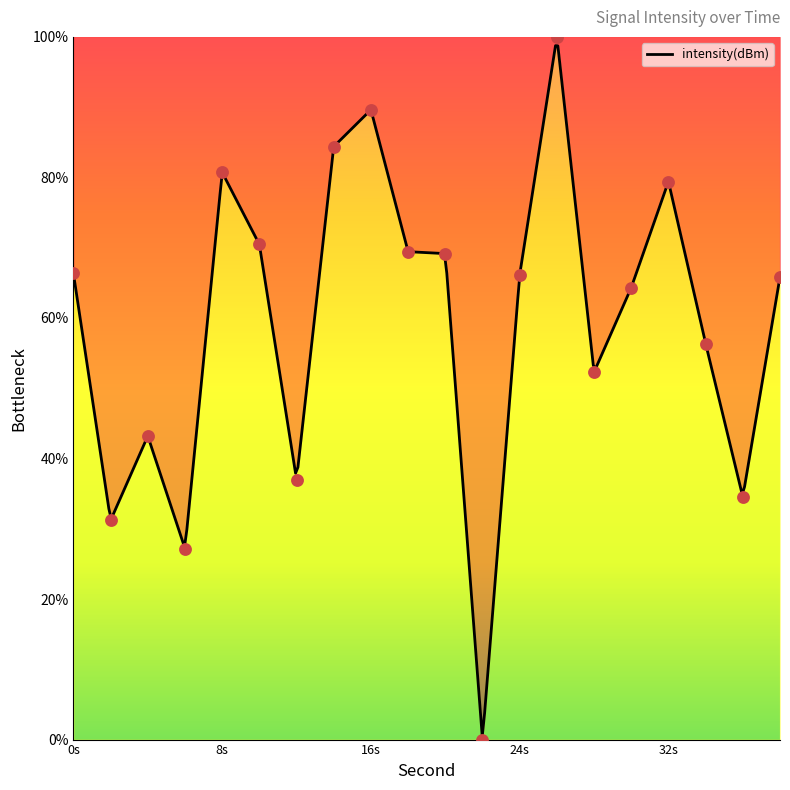

Approximately how many times larger is the value at 10 compared to 26?

0.7